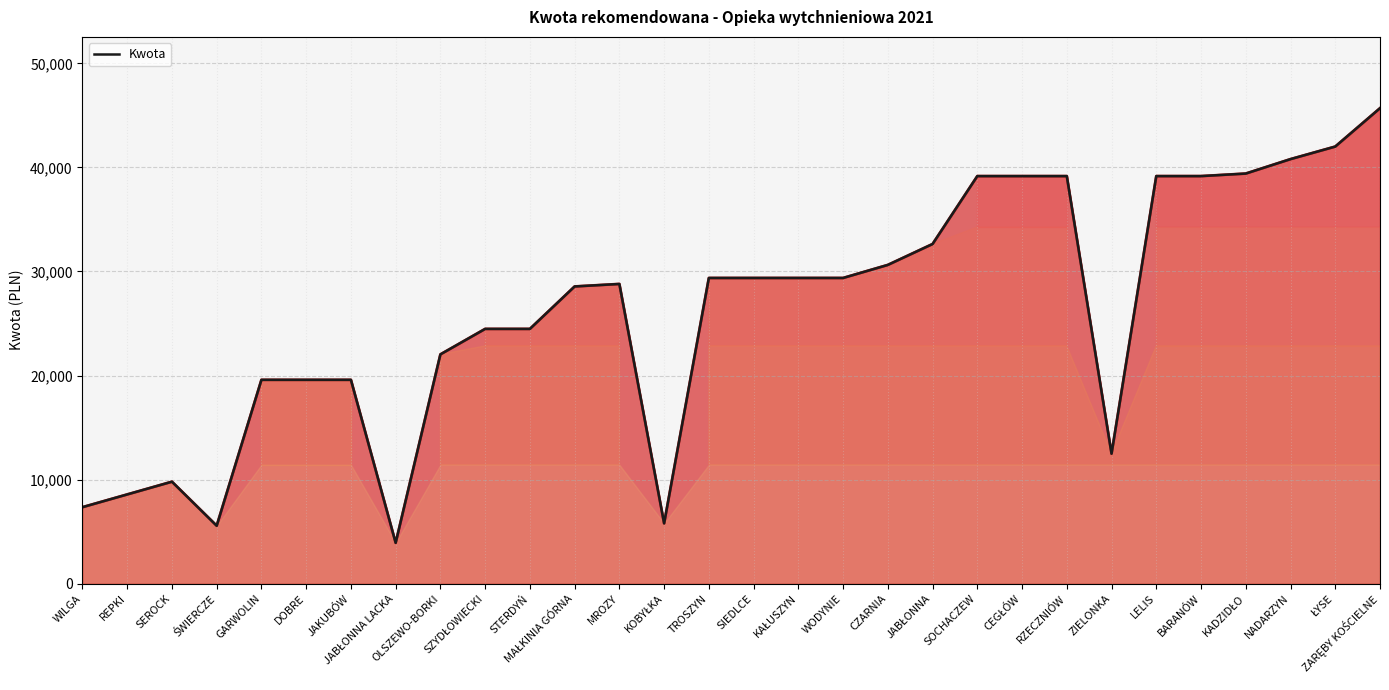

Which category has the highest value across all series?

ZARĘBY KOŚCIELNE